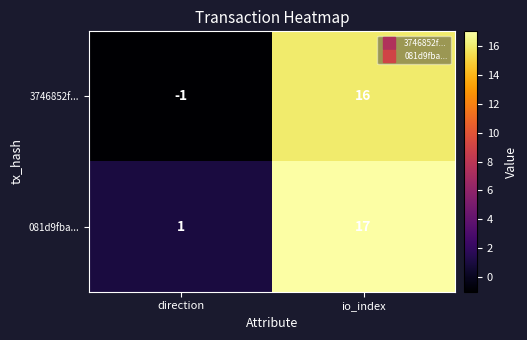

Reading left to right, transcribe all the data shown in this chart.

3746852f...: direction=-1	io_index=16
081d9fba...: direction=1	io_index=17